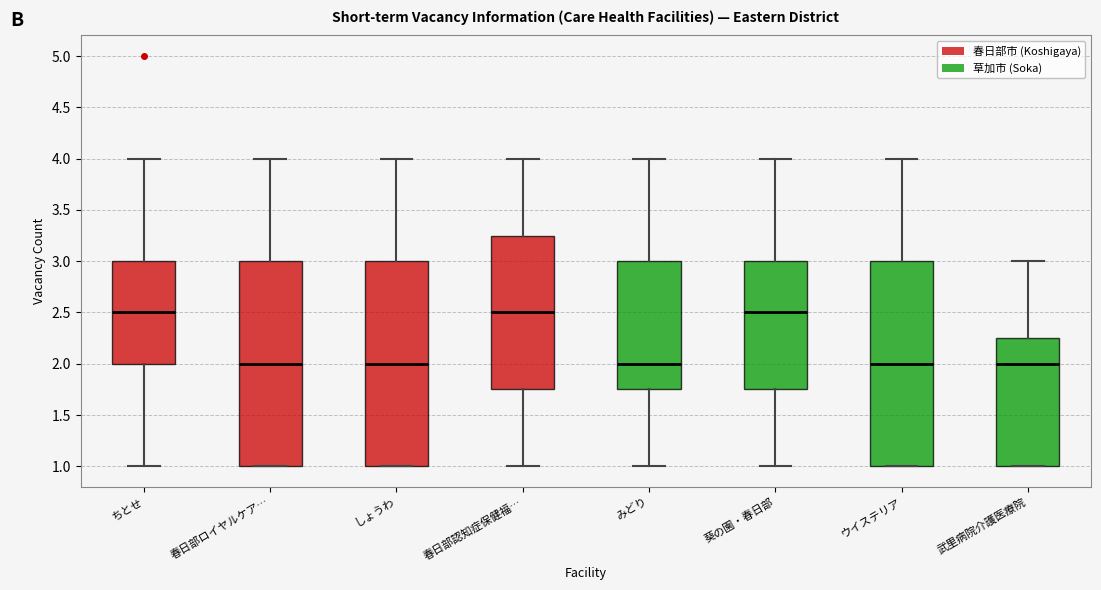

Where is the lower edge of the box for 春日部ロイヤルケア… on the y-axis? The values are not printed on the chart, so give them approximately, as read against the axis.

1.00